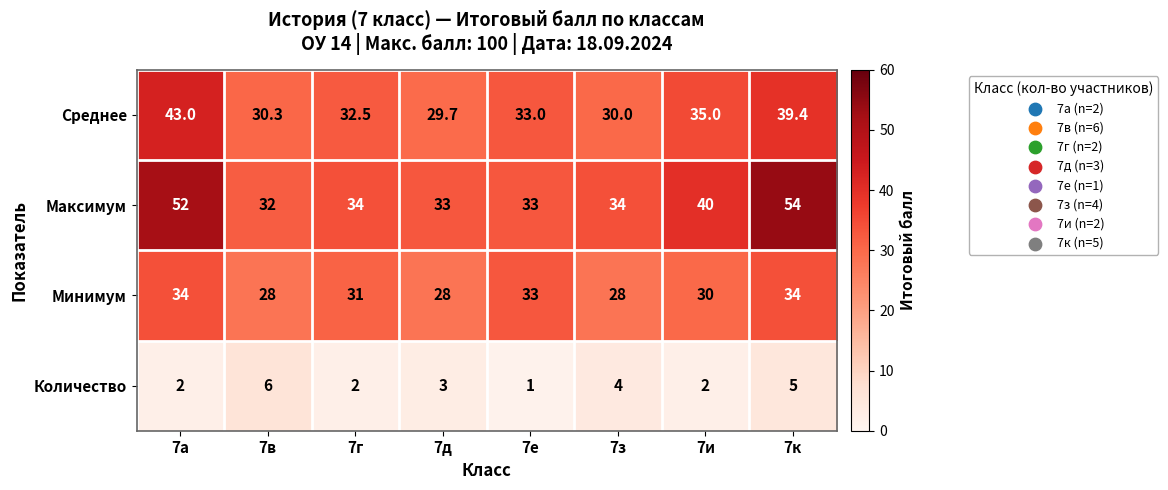

Where does the Среднее series first go above 33?

7а